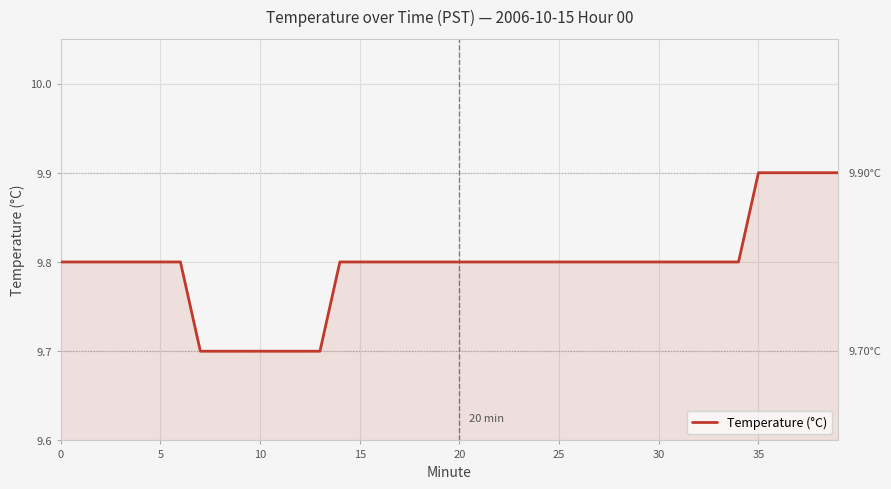

Reading left to right, list all the values displayed in this chart.

9.8	9.8	9.8	9.8	9.8	9.8	9.8	9.7	9.7	9.7	9.7	9.7	9.7	9.7	9.8	9.8	9.8	9.8	9.8	9.8	9.8	9.8	9.8	9.8	9.8	9.8	9.8	9.8	9.8	9.8	9.8	9.8	9.8	9.8	9.8	9.9	9.9	9.9	9.9	9.9